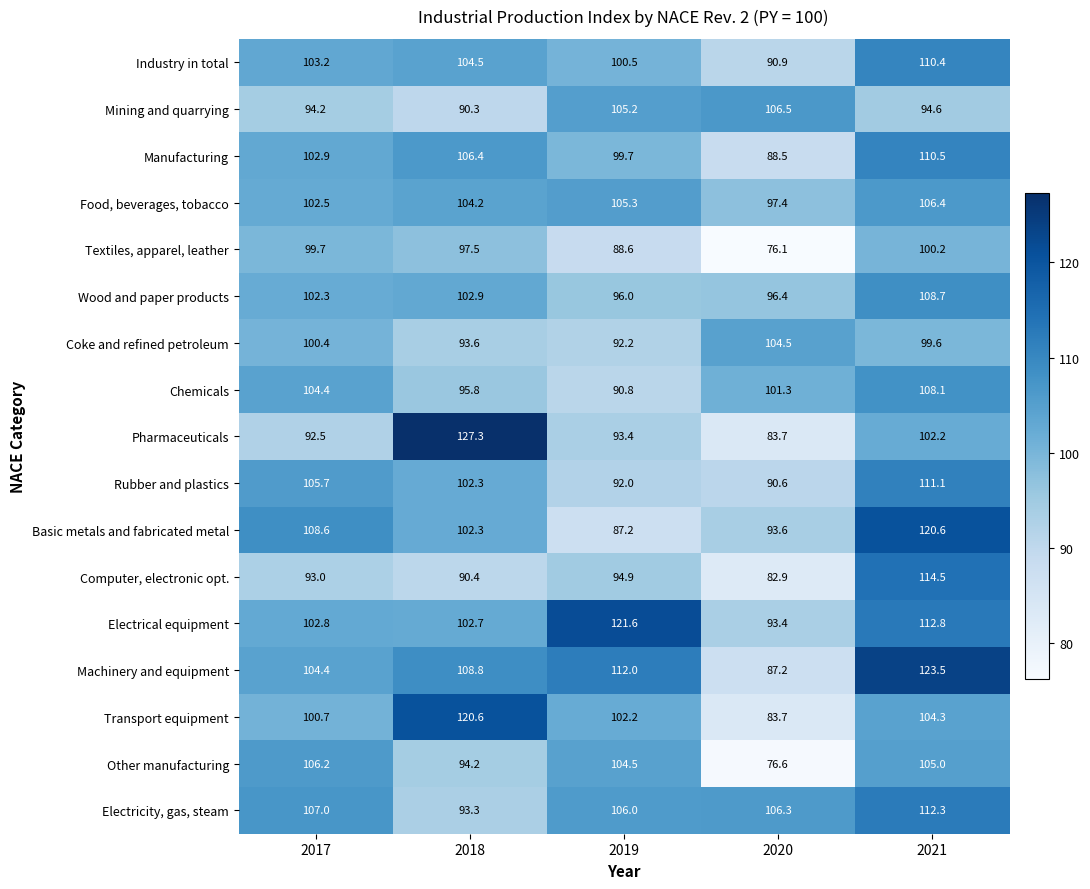

Which series has the widest spread of values?

Pharmaceuticals